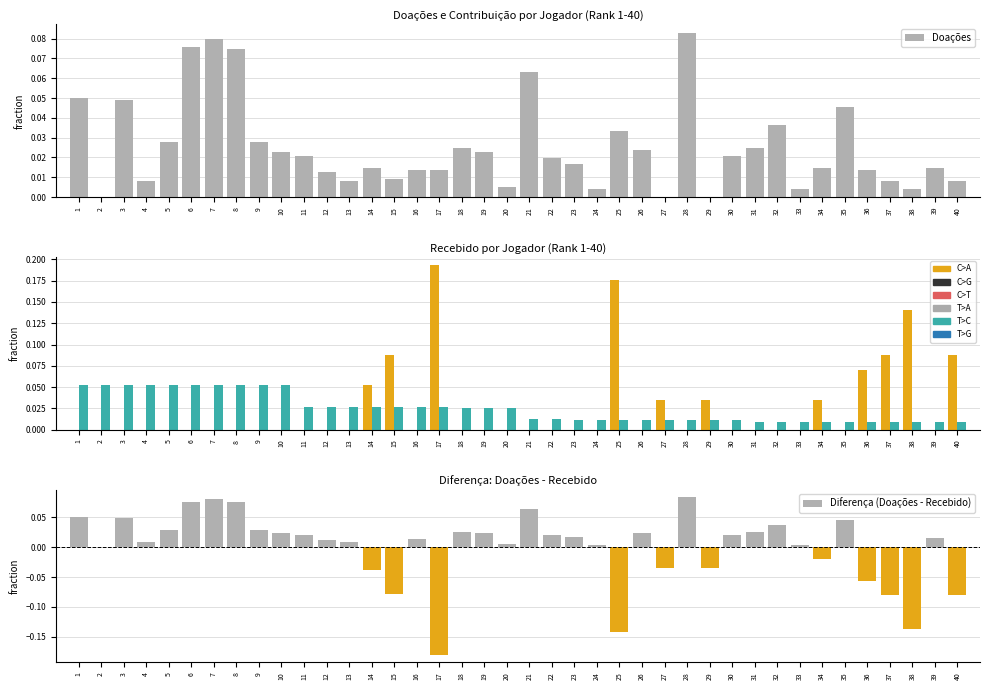

Is it true that Doações equals 0.0 at 19?

True